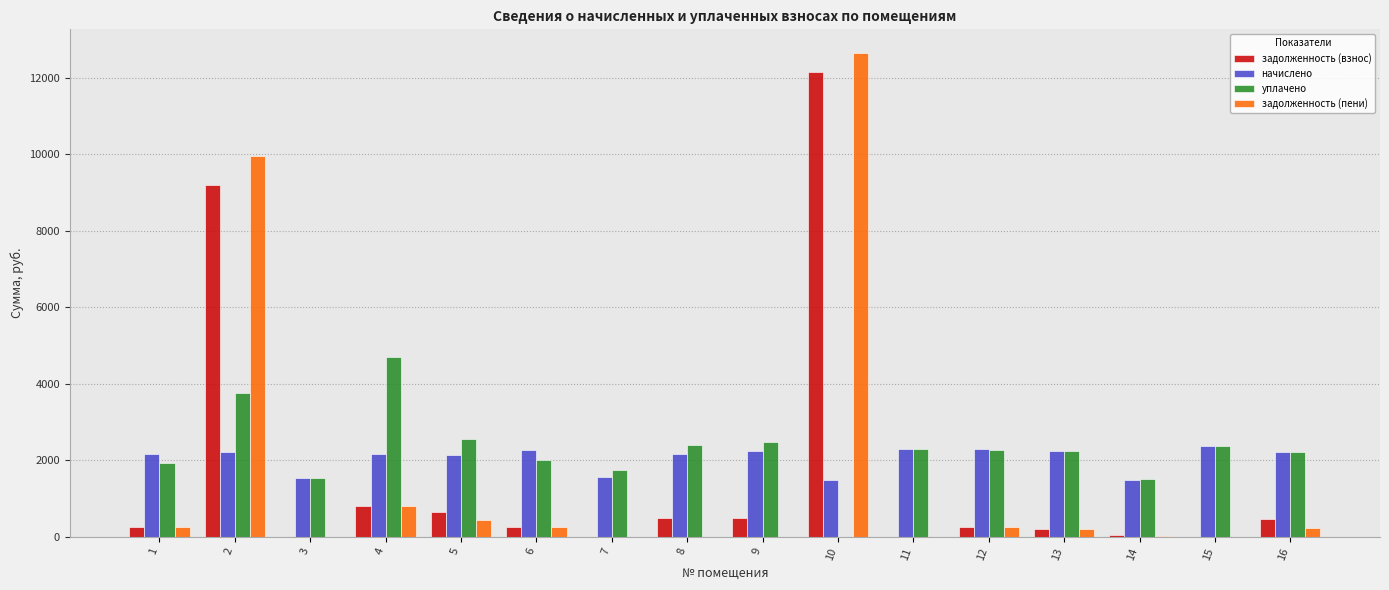

Does the chart contain stacked bars?

No